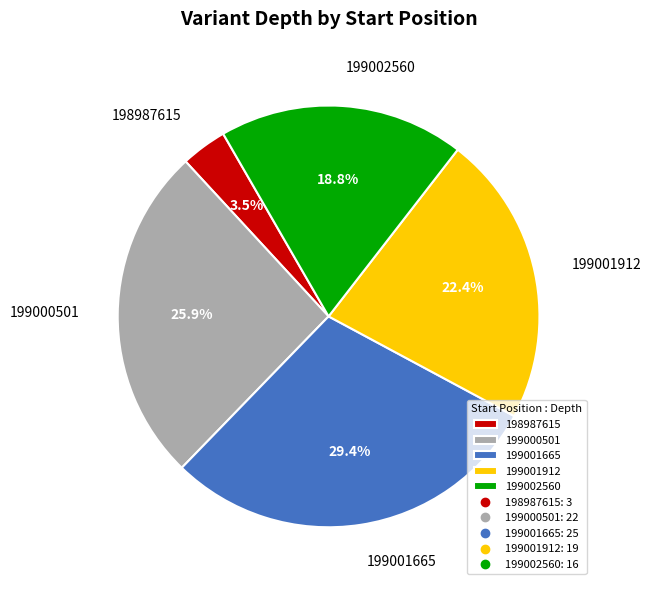

True or false: 199001665 accounts for 24% of the total.

False